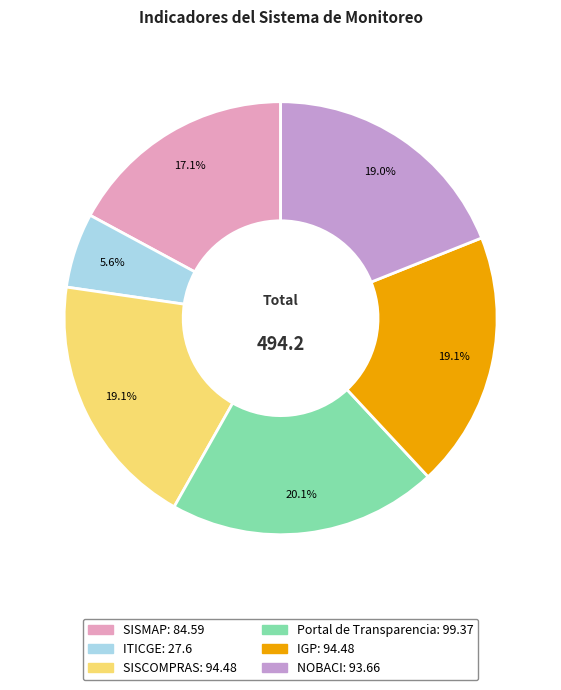

What is the largest slice in the pie chart?

Portal de Transparencia